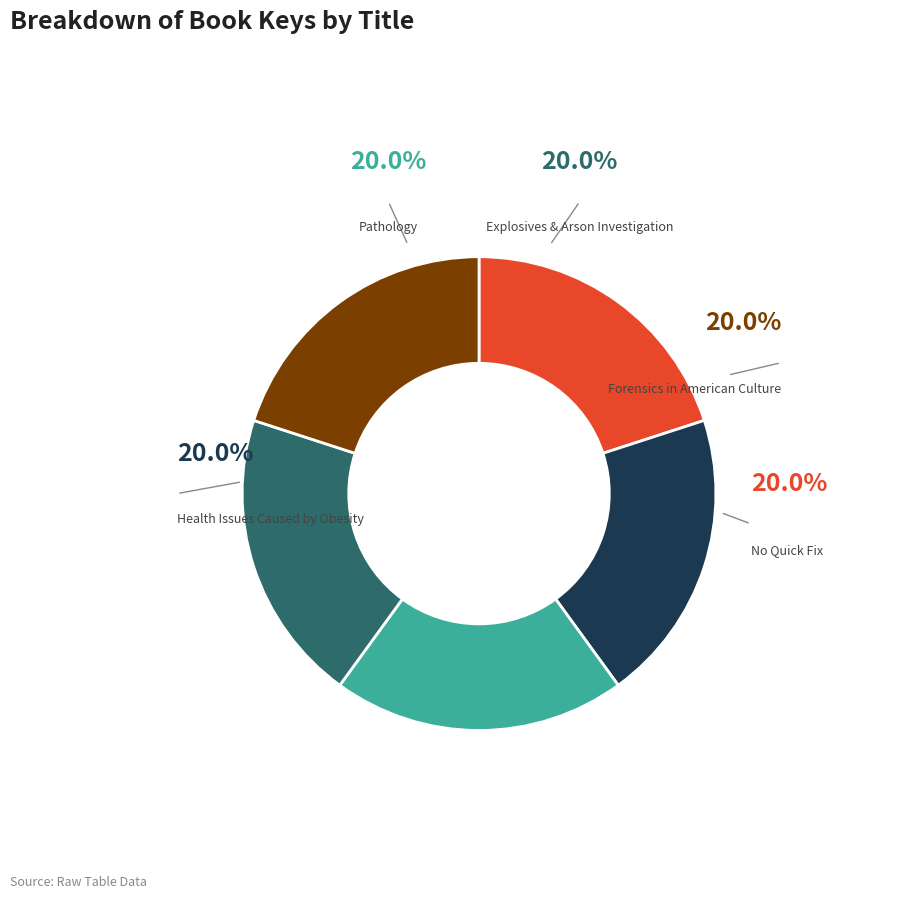

Is there a majority slice in this chart?

No